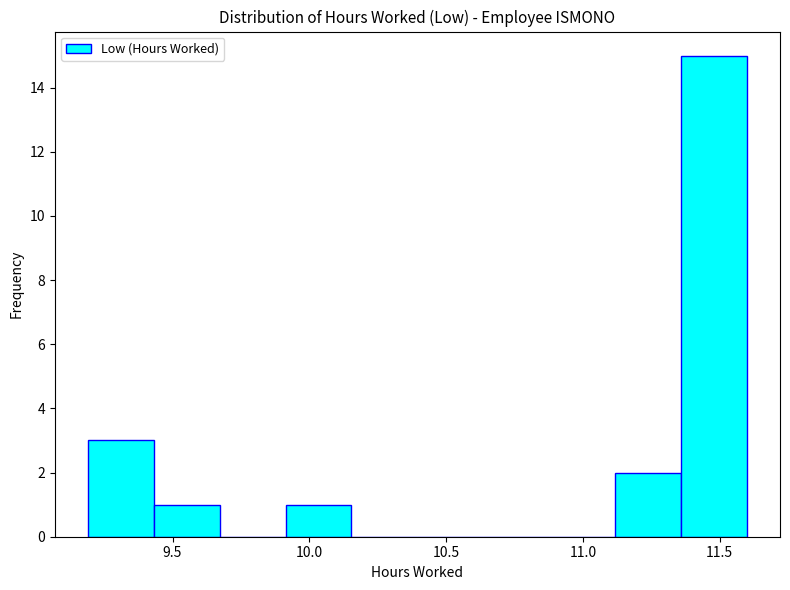

Reading left to right, list every bar in this chart as the range it spans on the x-axis followed by its height. Neither the bar edges nor the heights are printed on the chart, so give them approximately, as read against the axes.

9.20 to 9.45: 3
9.45 to 9.65: 1
9.65 to 9.90: 0
9.90 to 10.15: 1
10.15 to 10.40: 0
10.40 to 10.65: 0
10.65 to 10.90: 0
10.90 to 11.10: 0
11.10 to 11.35: 2
11.35 to 11.60: 15